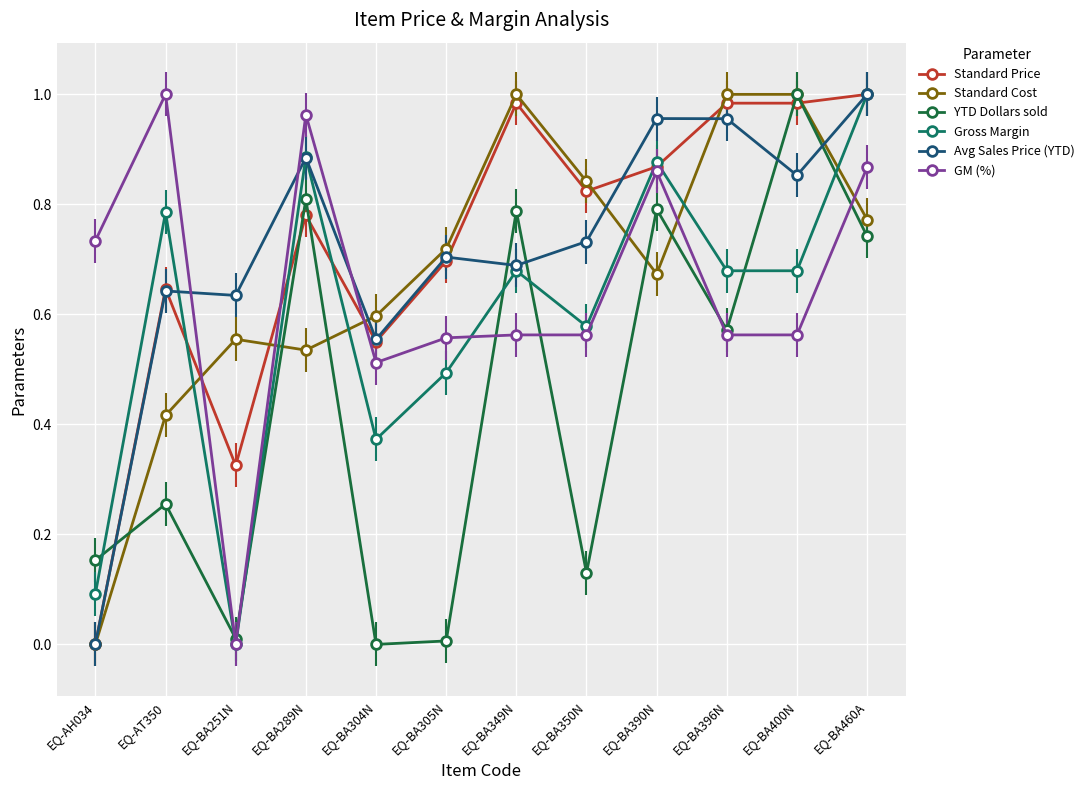

Is the value of GM (%) at EQ-AT350 greater than the value of Avg Sales Price (YTD) at EQ-AT350?

Yes